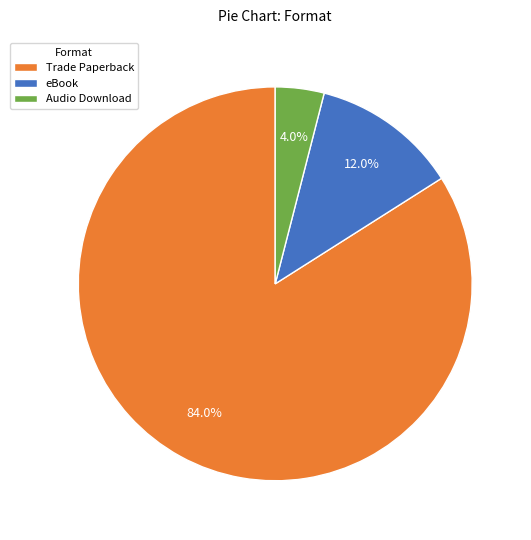

Does Audio Download account for over 50% of the chart?

No